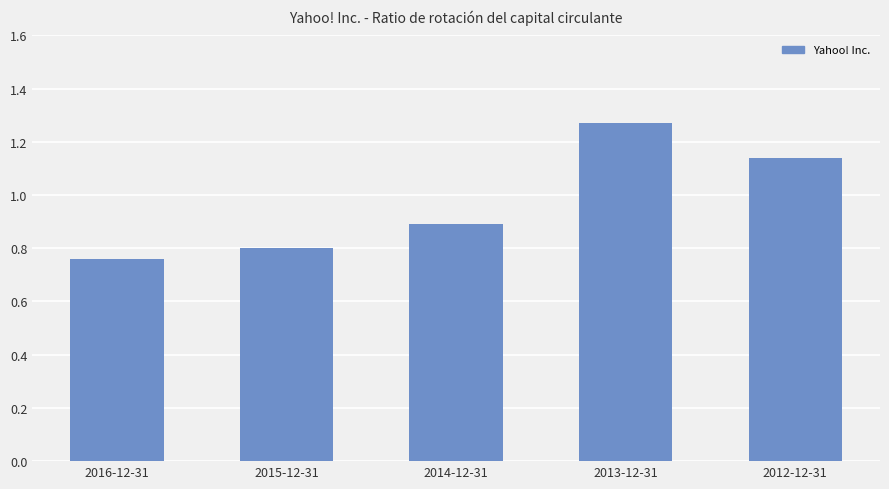

Read the value at 2014-12-31.

0.9